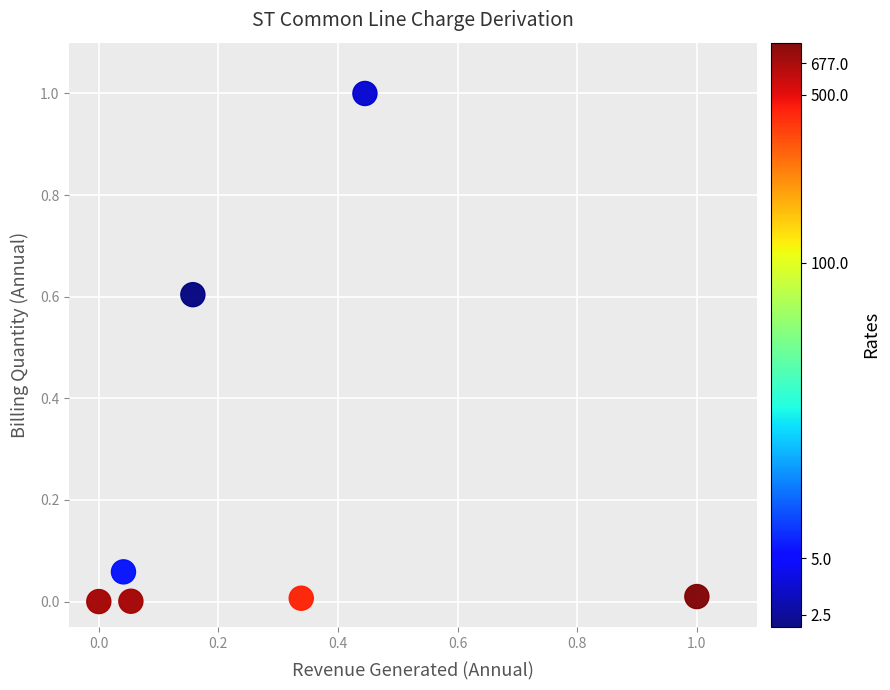

What is the range of X values (max minus min)?

1.0